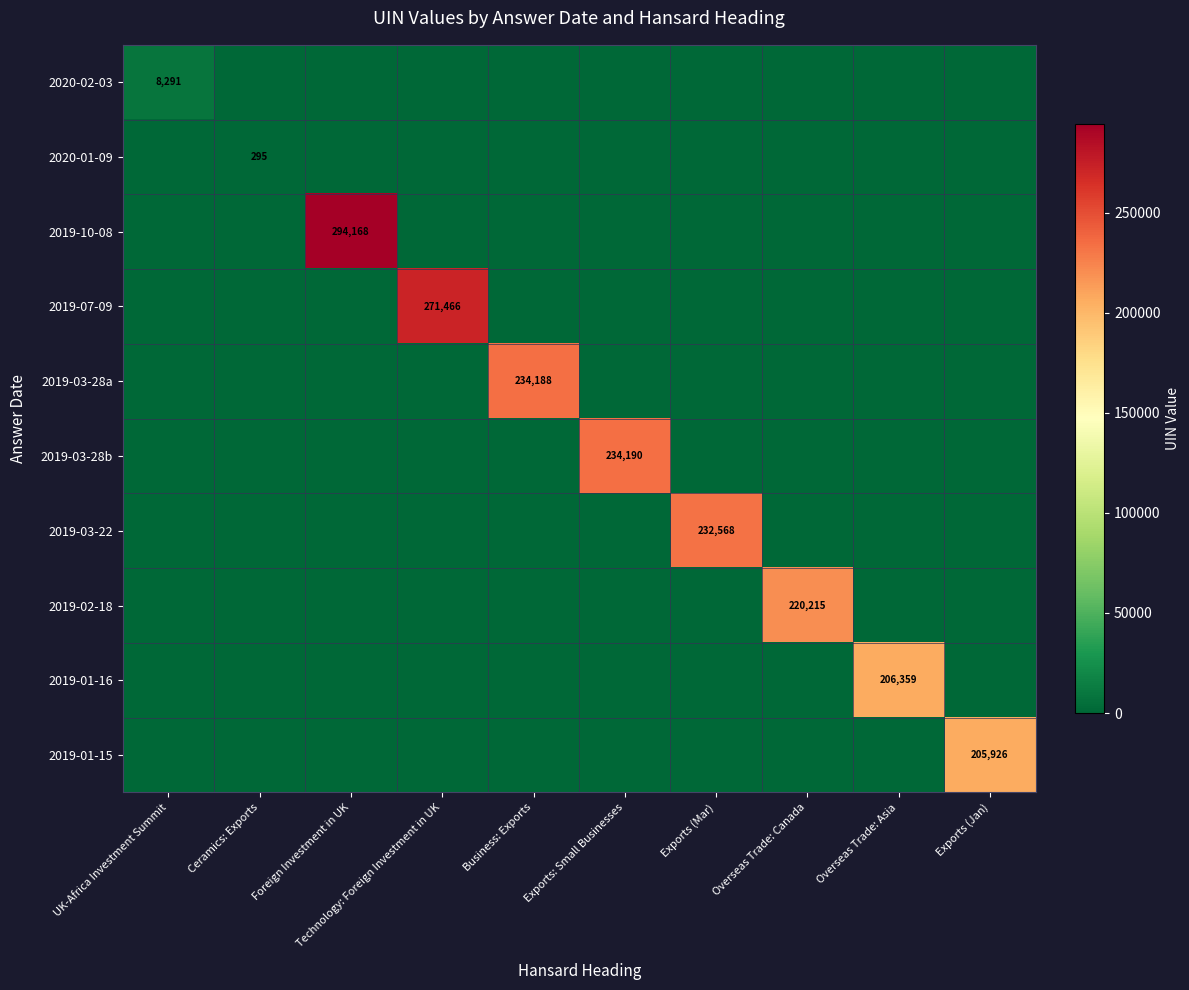

Is it true that 2019-03-28a equals -155534 at Exports: Small Businesses?

False